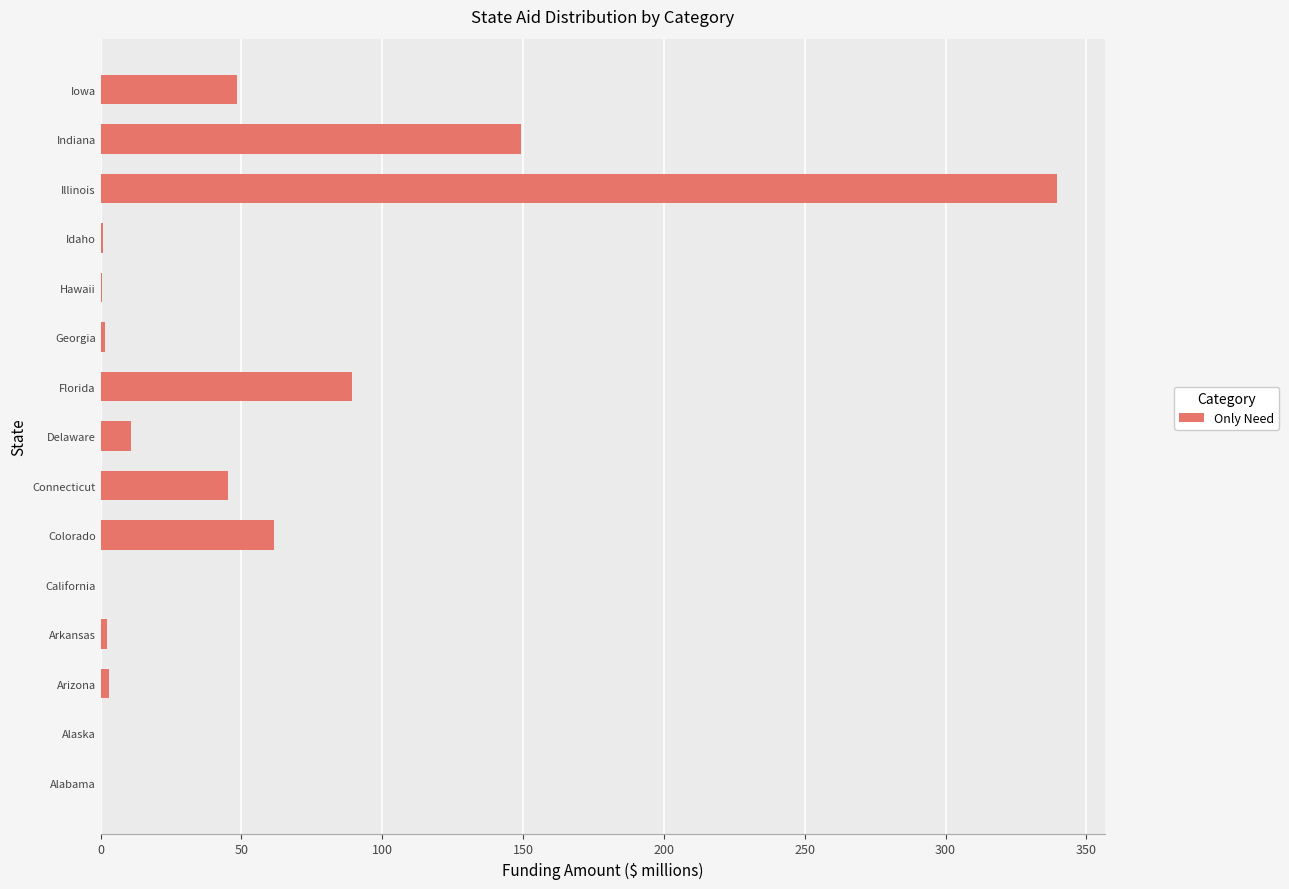

The chart shows a value of 45.0 at Connecticut. True or false?

True